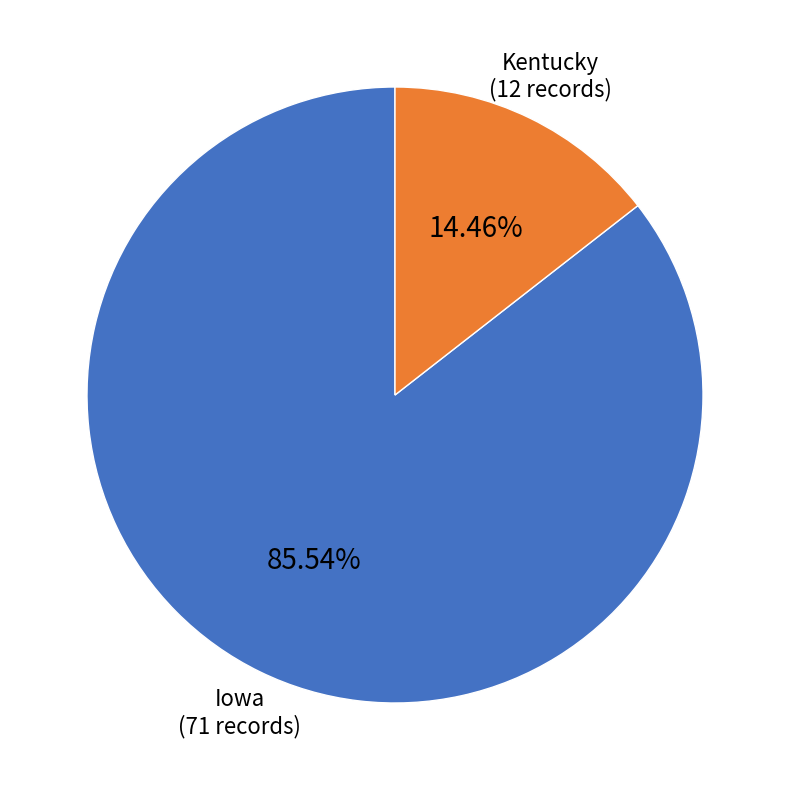

To the nearest percent, what is the difference between the Iowa and Kentucky slice percentages?

71%